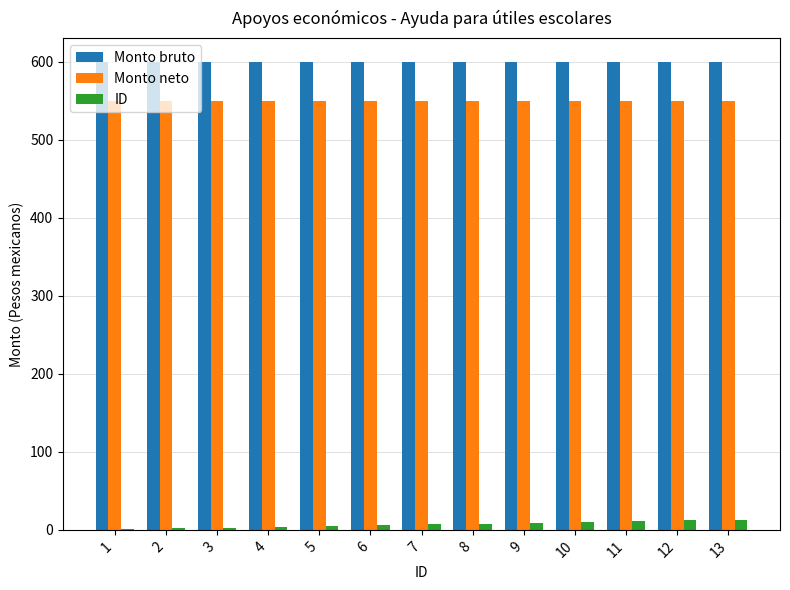

Is the value of Monto bruto at 9 greater than the value of Monto neto at 3?

Yes